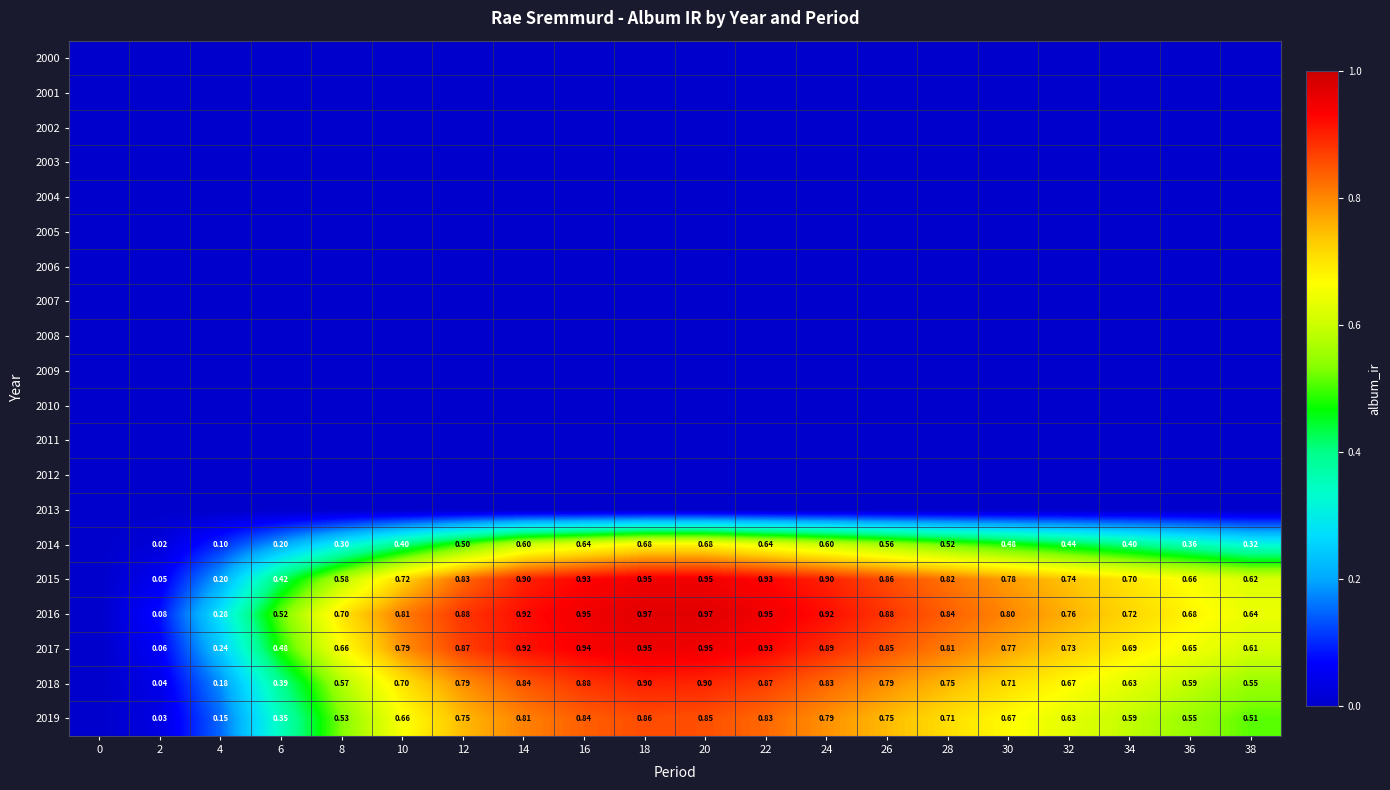

What is the total value across all series at 30?

4.2